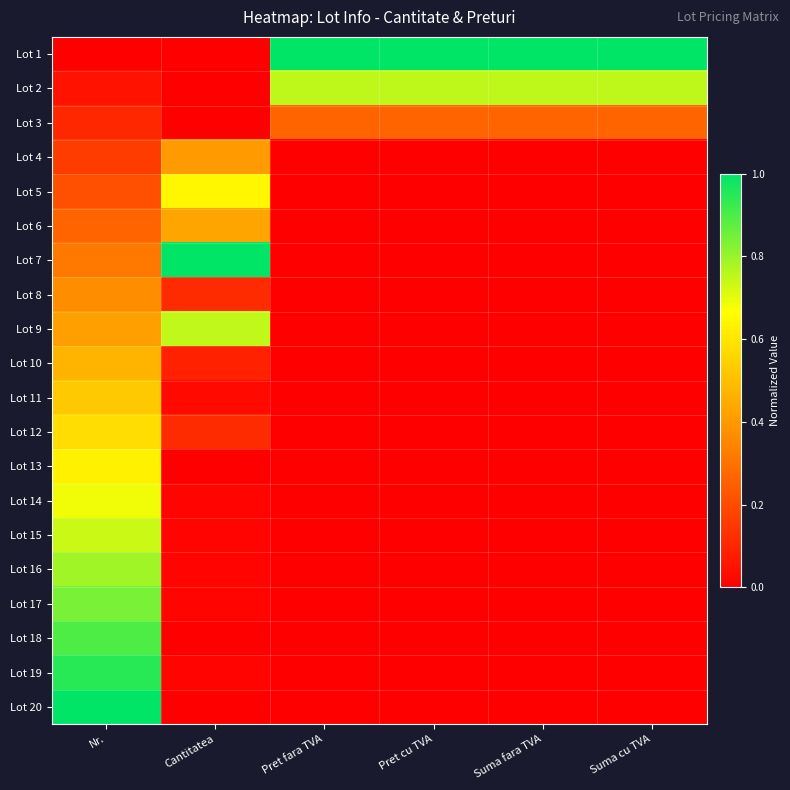

What is the maximum value shown in the chart?

1.0